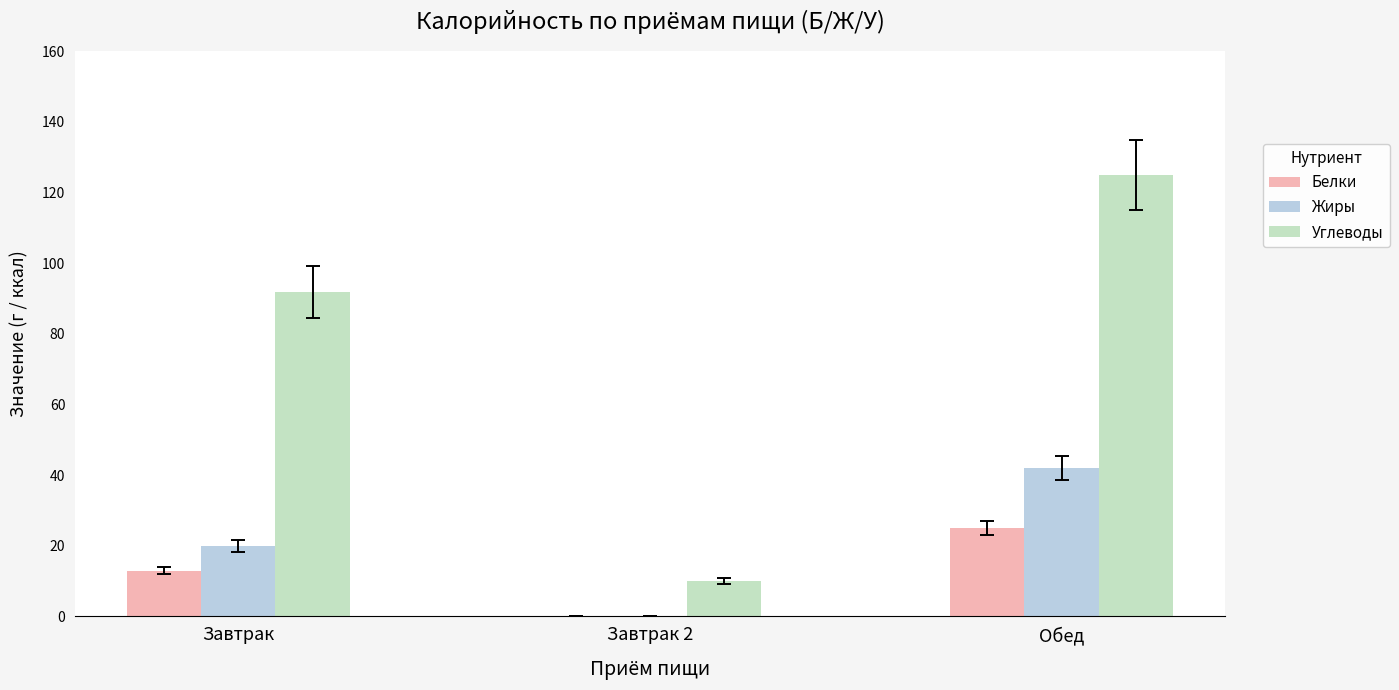

Which series has the largest total across all categories?

Углеводы